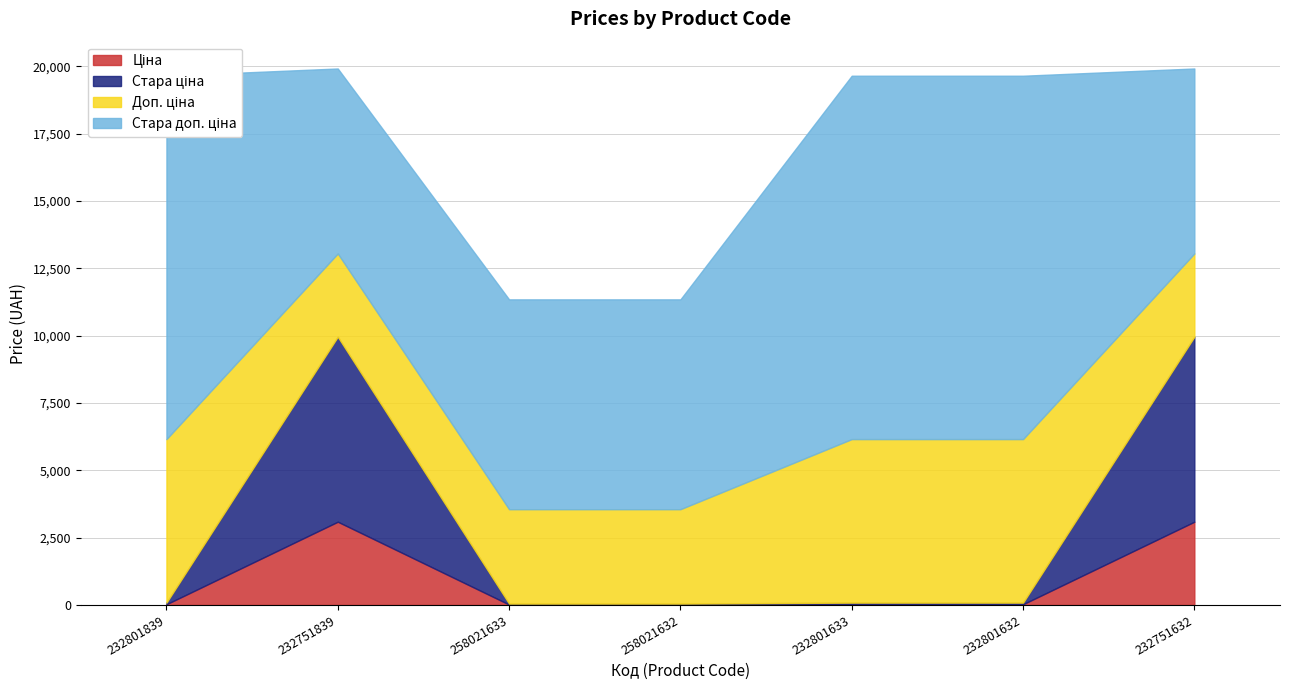

At which category does Ціна reach its first local peak?

232751839